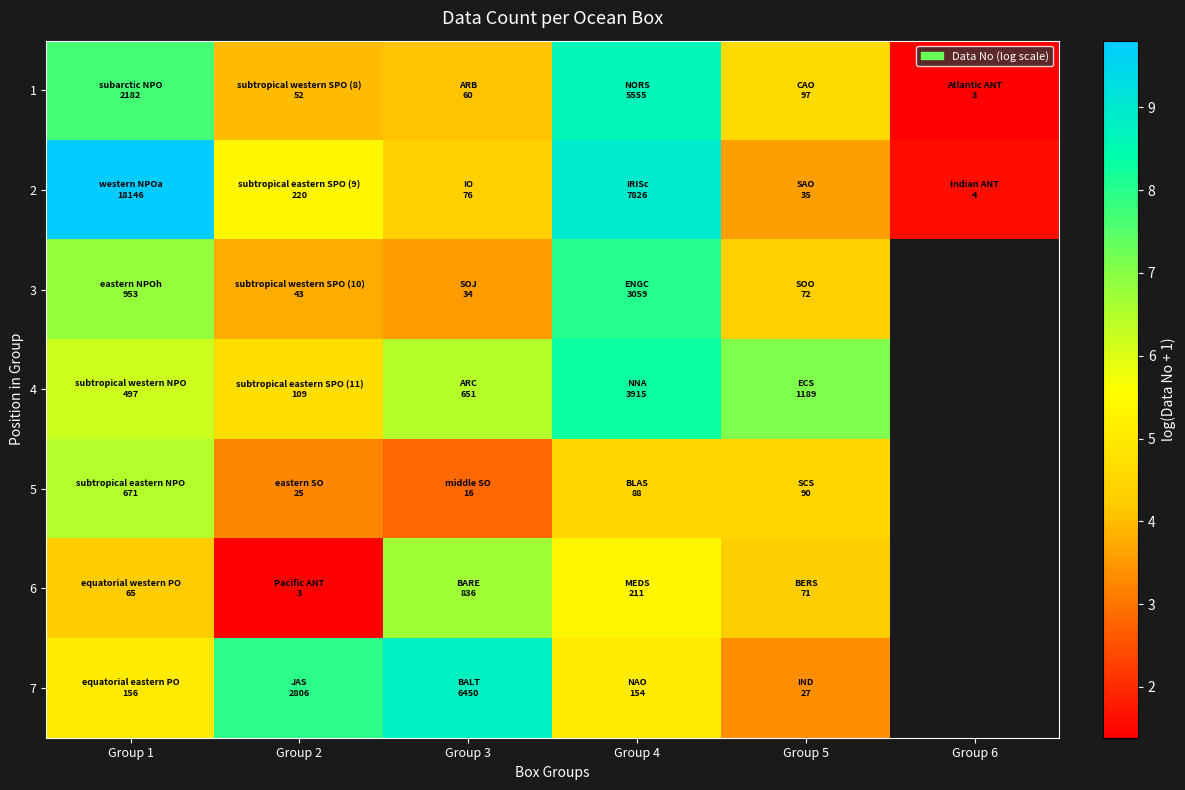

What is the sum of the 6 values at Group 4 and Group 5?

9.6